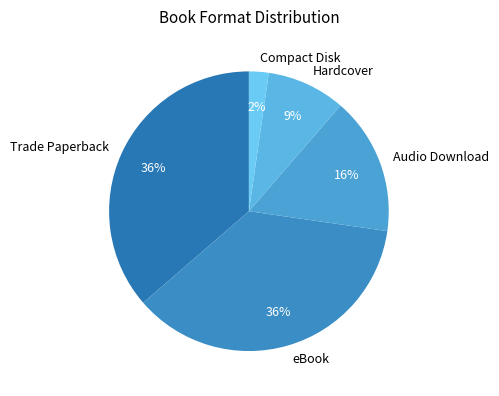

To the nearest percent, what is the difference between the largest and smallest slice percentages?

34%